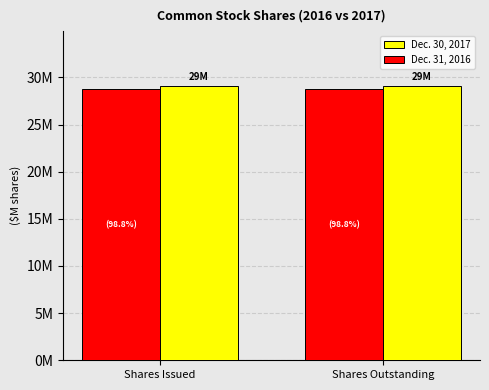

List the labels in order of Dec. 31, 2016 value, largest first.

Shares Issued, Shares Outstanding